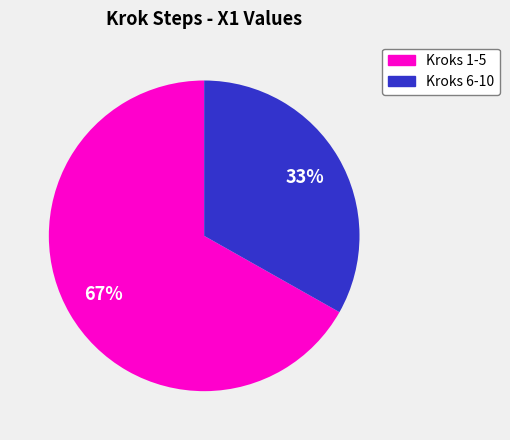

To the nearest percent, what is the difference between the largest and smallest slice percentages?

34%